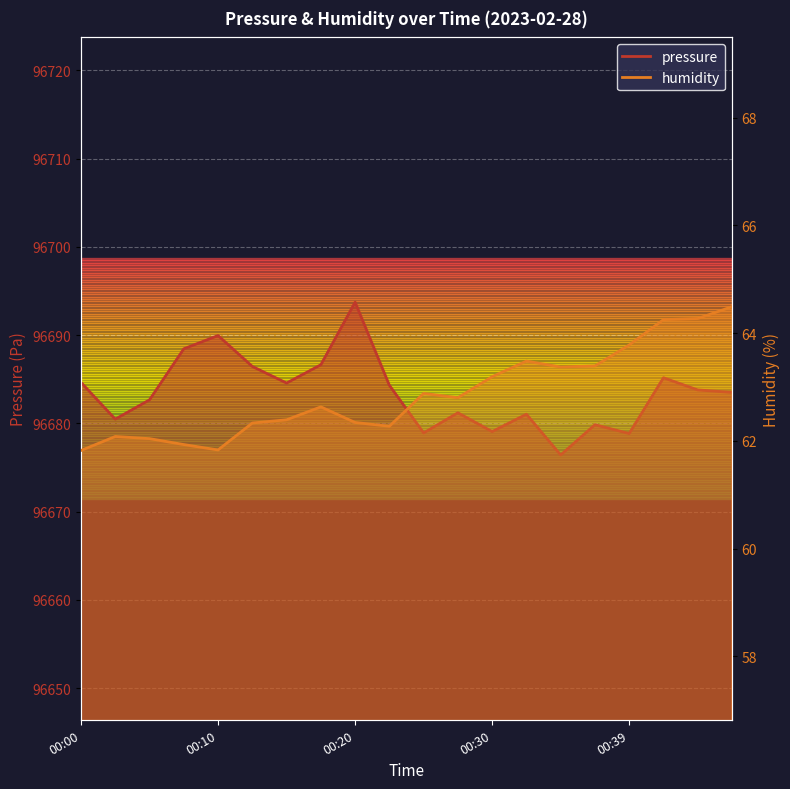

In humidity, how many points are lower than both neighbors (excluding endpoints)?

4